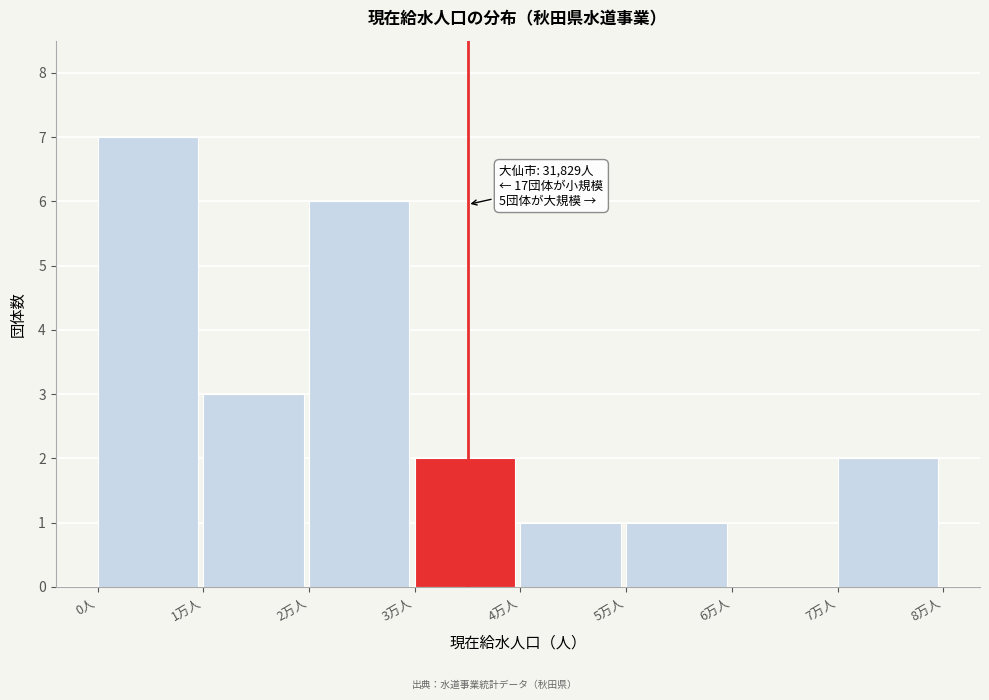

Reading left to right, list all the values displayed in this chart.

0人=7	1万人=3	2万人=6	3万人=2	4万人=1	5万人=1	6万人=0	7万人=2